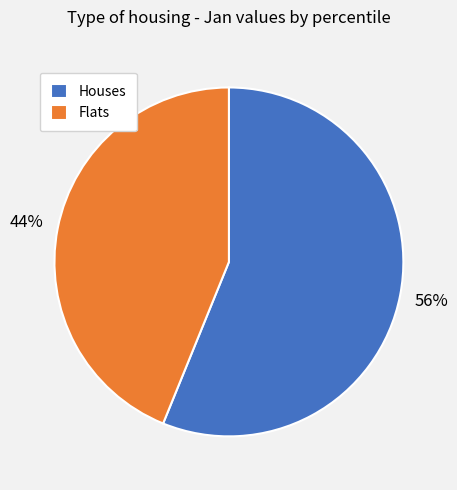

Count the number of slices in the pie.

2